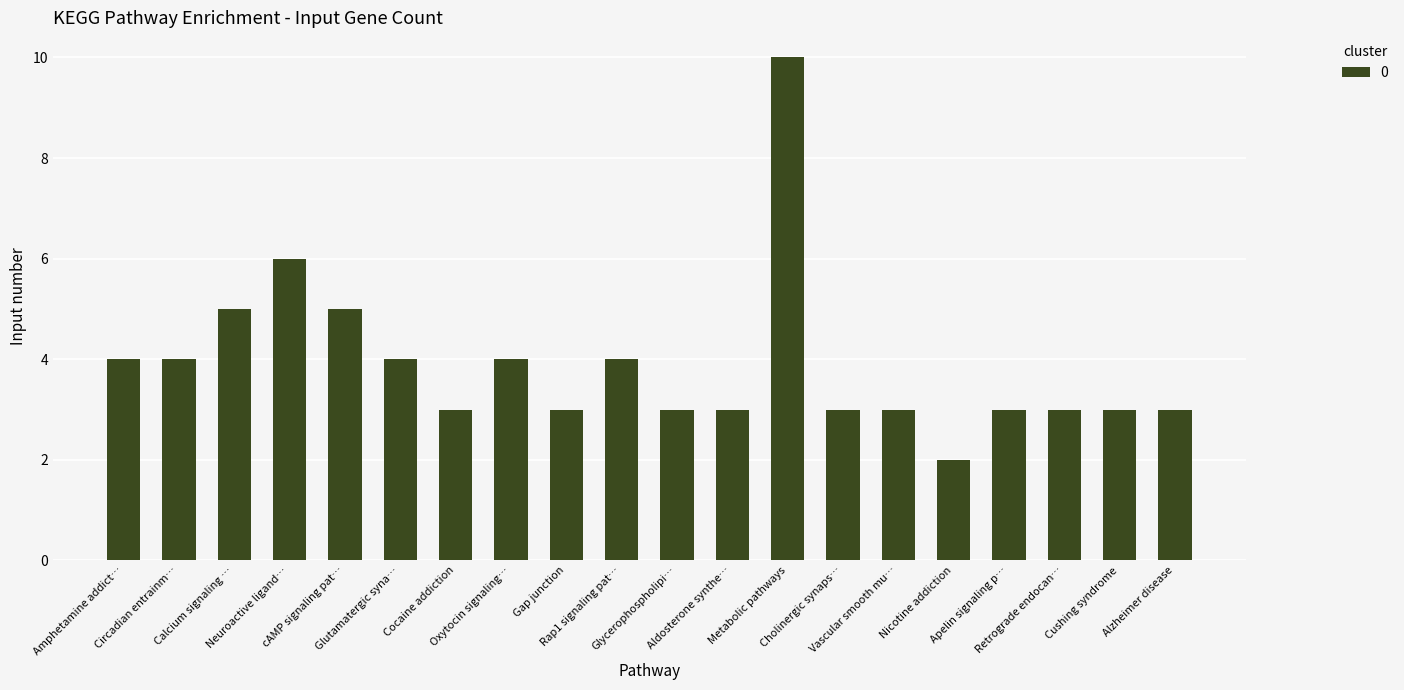

What is the difference between the maximum and minimum values?

8